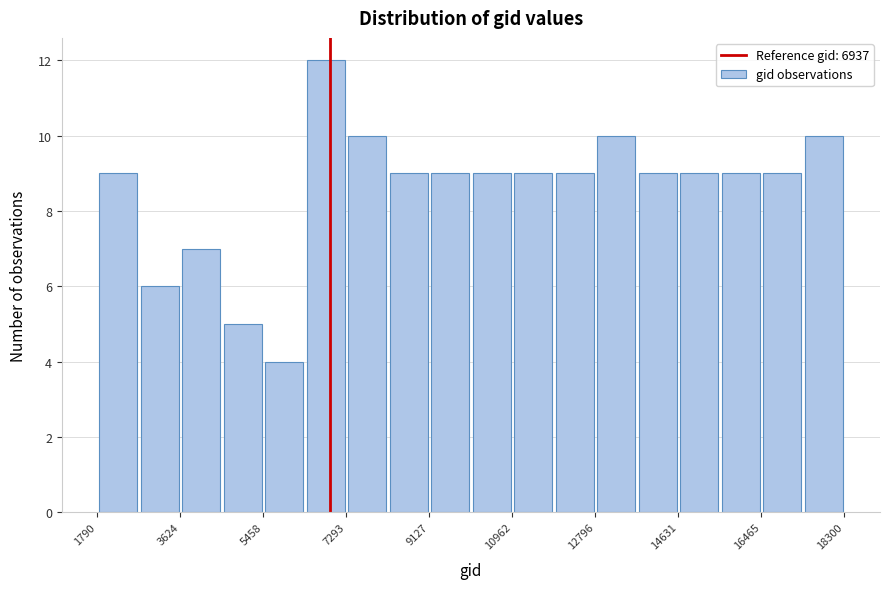

Reading left to right, transcribe this chart: for each bar, give the range it covers on the x-axis and its height. Neither the bar edges nor the heights are printed on the chart, so give them approximately, as read against the axes.

1800 to 2800: 9
2800 to 3600: 6
3600 to 4600: 7
4600 to 5400: 5
5400 to 6400: 4
6400 to 7200: 12
7200 to 8200: 10
8200 to 9200: 9
9200 to 10000: 9
10000 to 11000: 9
11000 to 11800: 9
11800 to 12800: 9
12800 to 13800: 10
13800 to 14600: 9
14600 to 15600: 9
15600 to 16400: 9
16400 to 17400: 9
17400 to 18400: 10